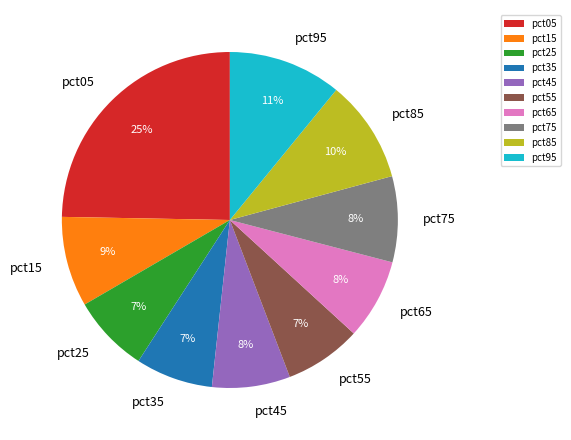

Count the number of slices in the pie.

10